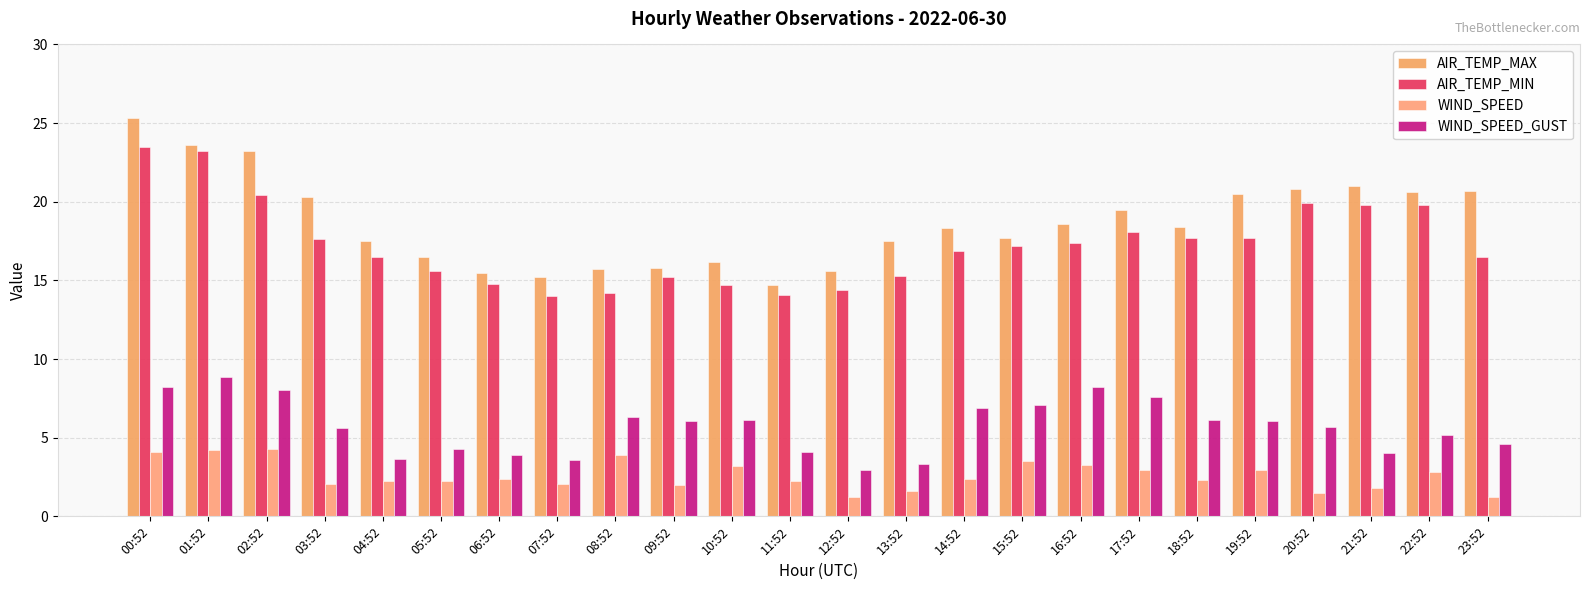

Which category has the highest value in the AIR_TEMP_MIN series?

00:52